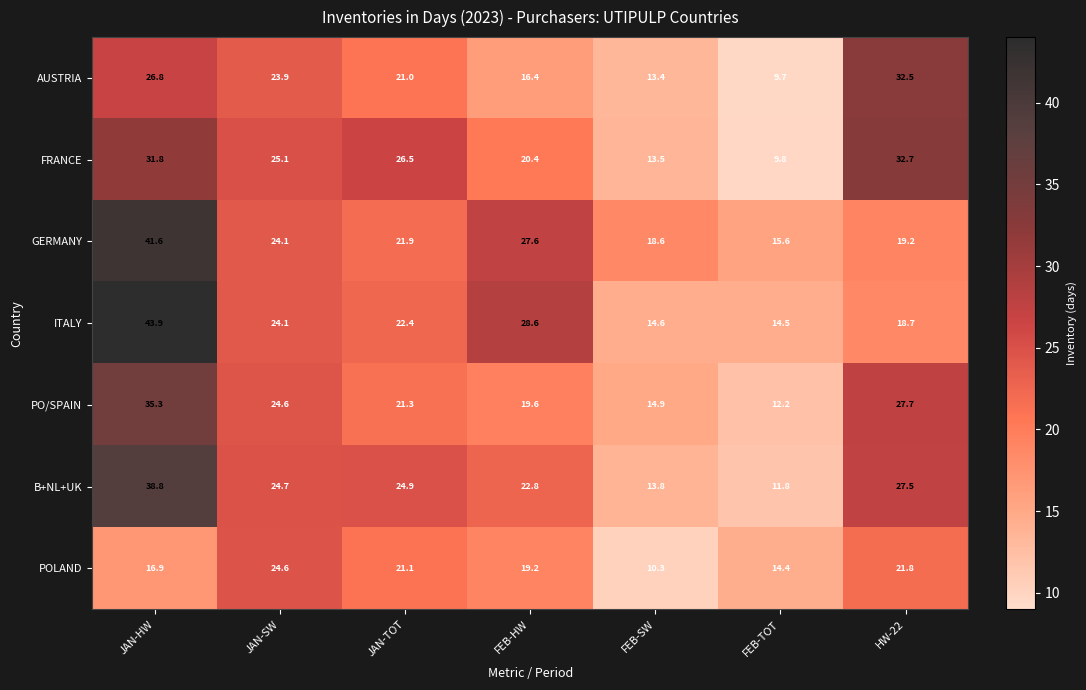

How many categories are shown in the chart?

7